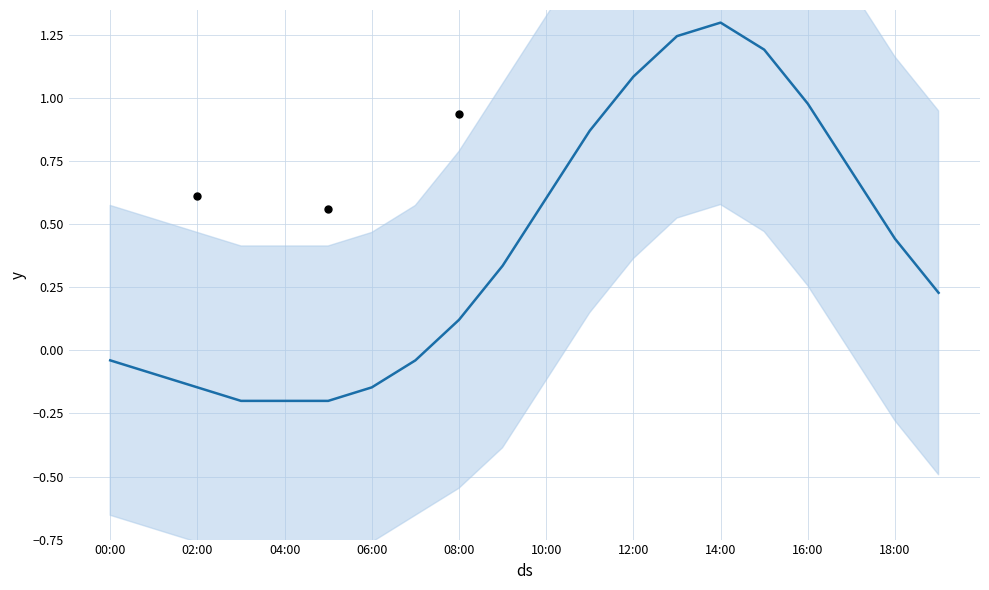

Which has a higher value, 15:00 or 03:00?

15:00